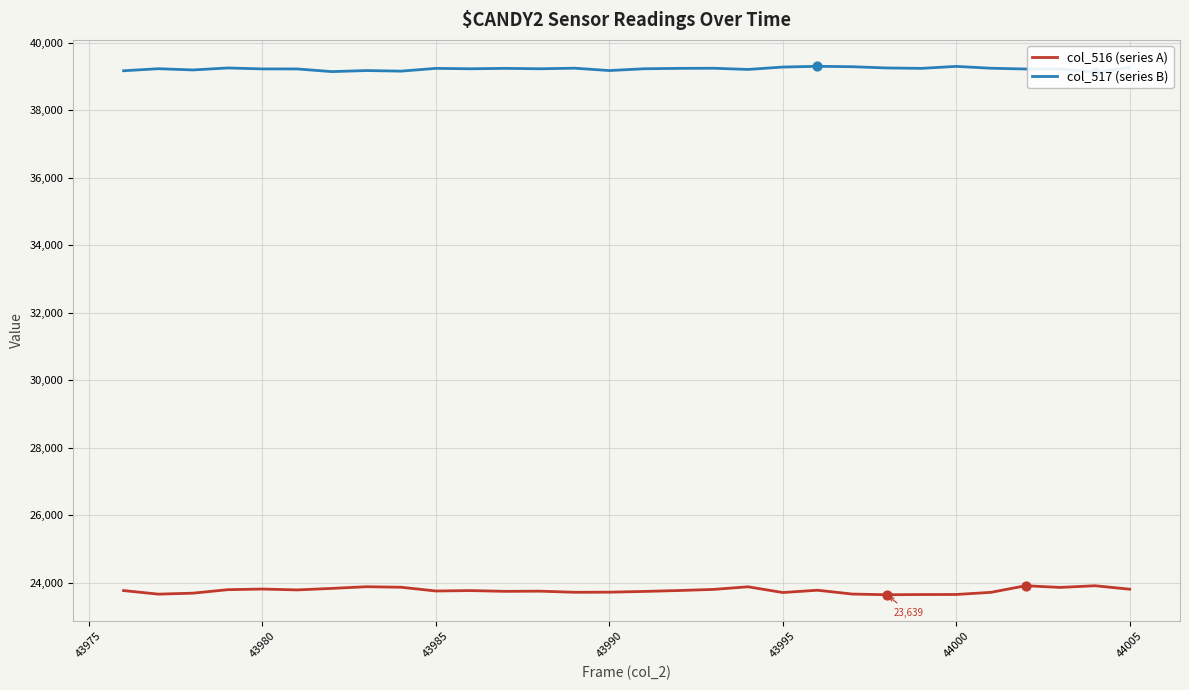

Which series reaches the maximum Y coordinate?

col_517 (series B)